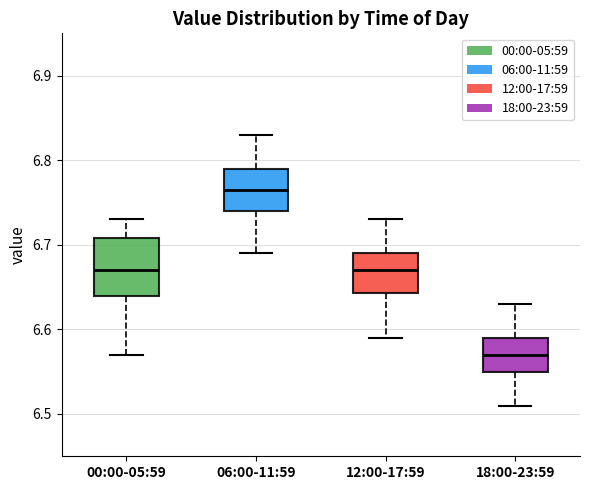

Where does the median line of the box for 00:00-05:59 sit on the y-axis? The values are not printed on the chart, so give them approximately, as read against the axis.

6.67